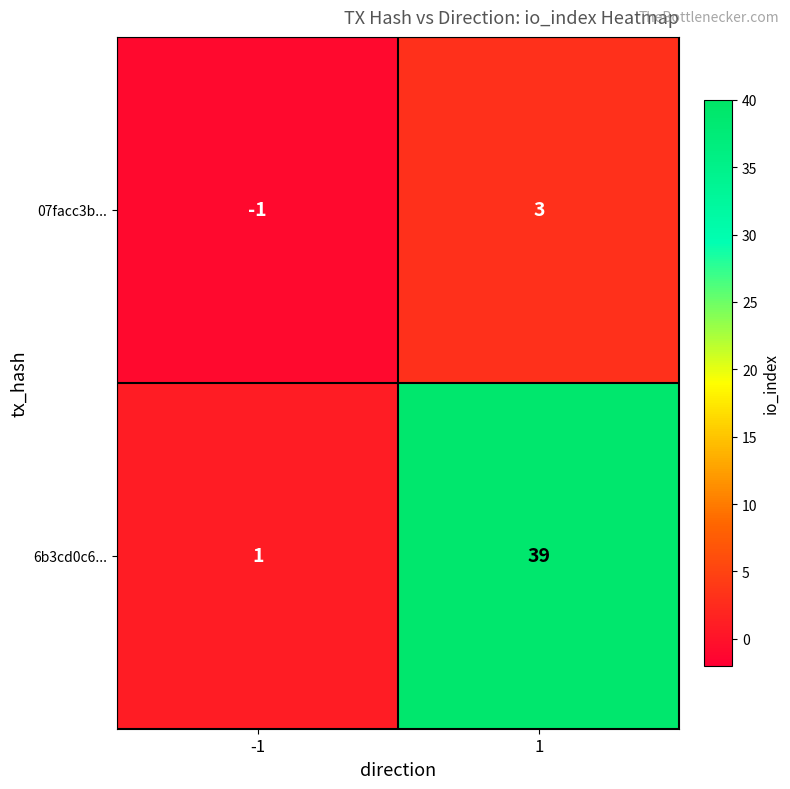

What is the difference between the 6b3cd0c6... values at 1 and -1?

38